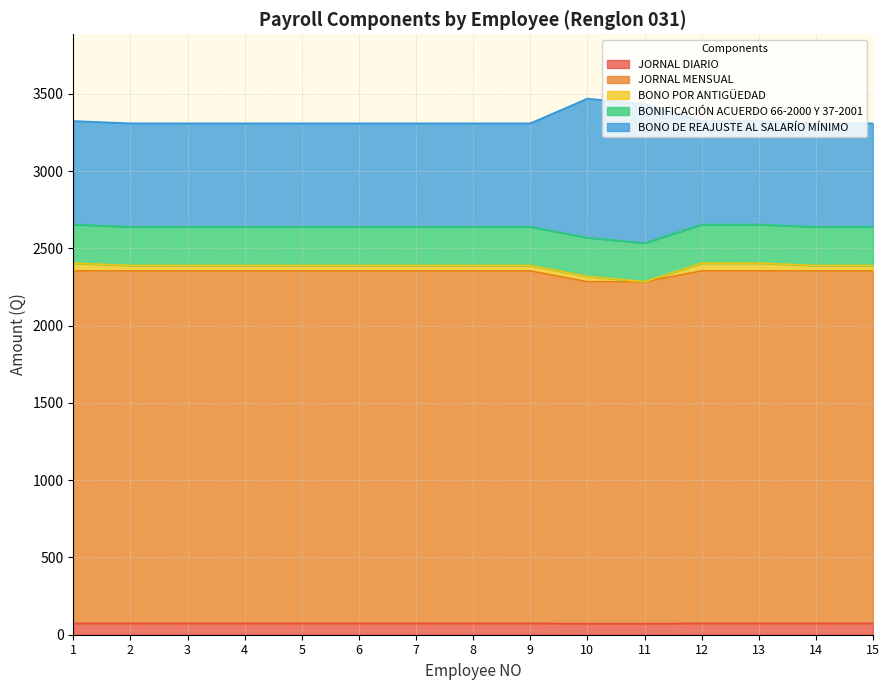

True or false: BONO DE REAJUSTE AL SALARÍO MÍNIMO has a value of 3469.8 at 10.

True